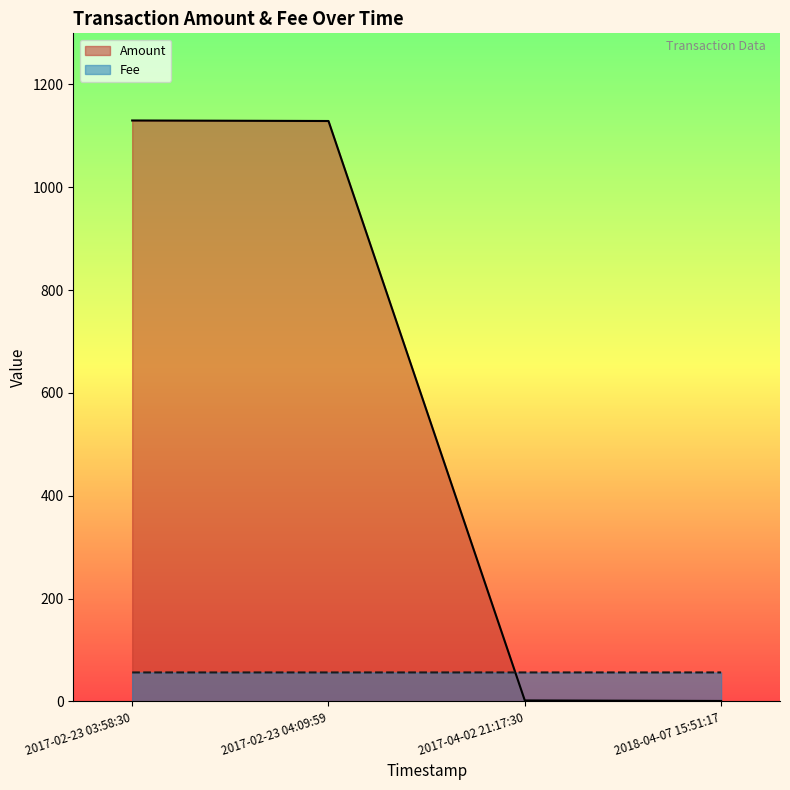

Which series has the widest spread of values?

Amount